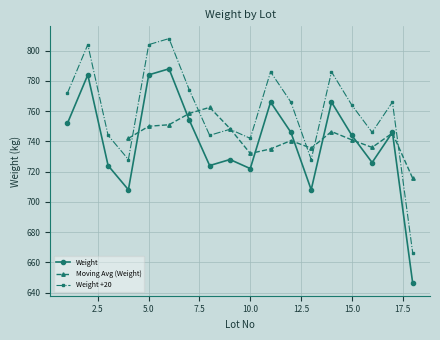

In Weight, how many points are higher than both neighbors (excluding endpoints)?

6